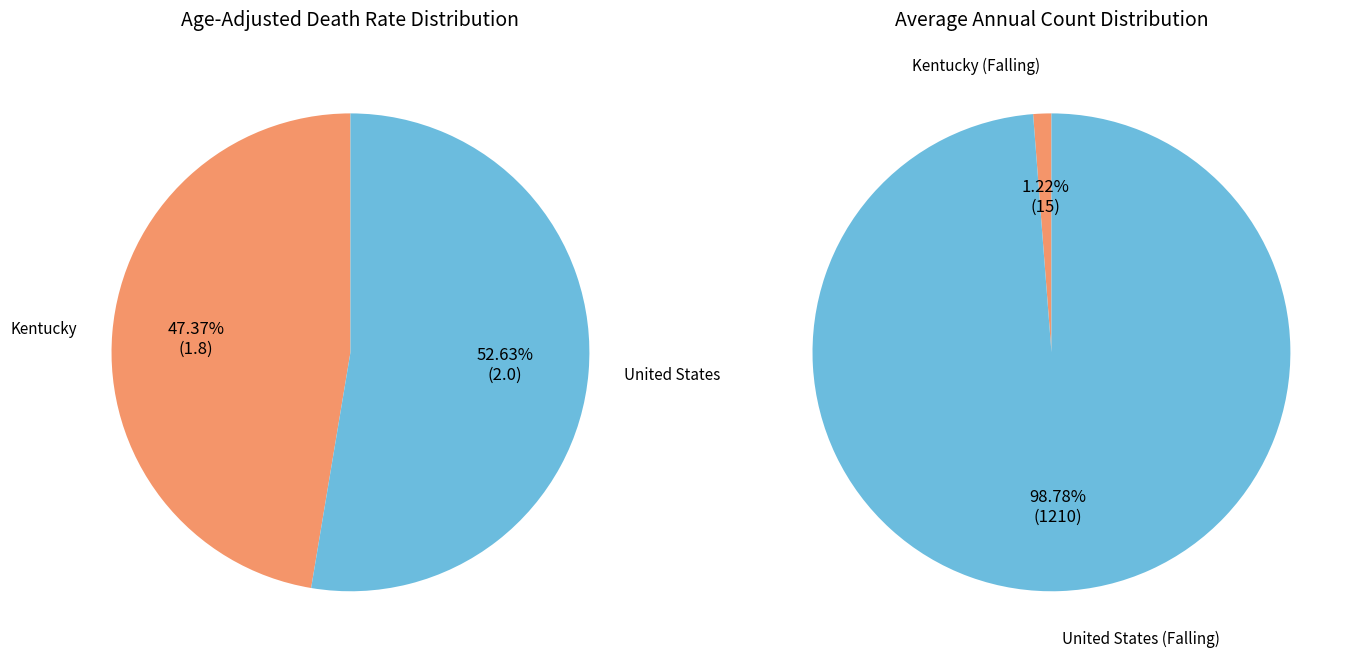

Which slice is the largest?

United States